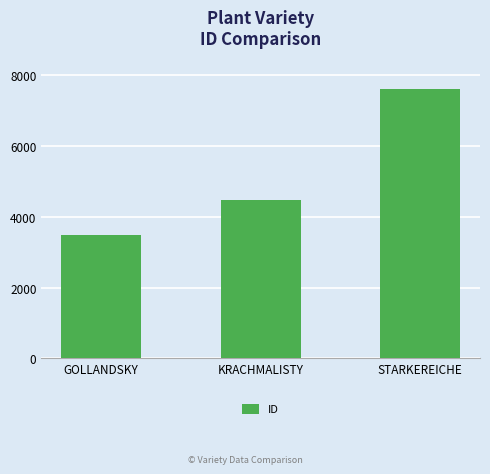

True or false: the data shows 3475 at GOLLANDSKY.

True